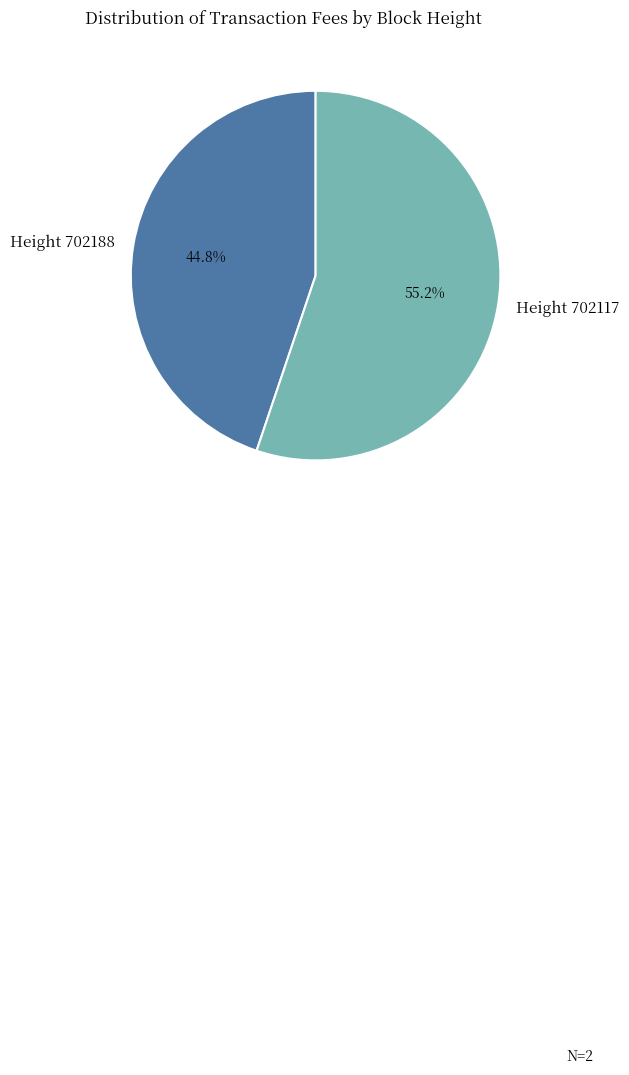

Between Height 702188 and Height 702117, which is larger?

Height 702117